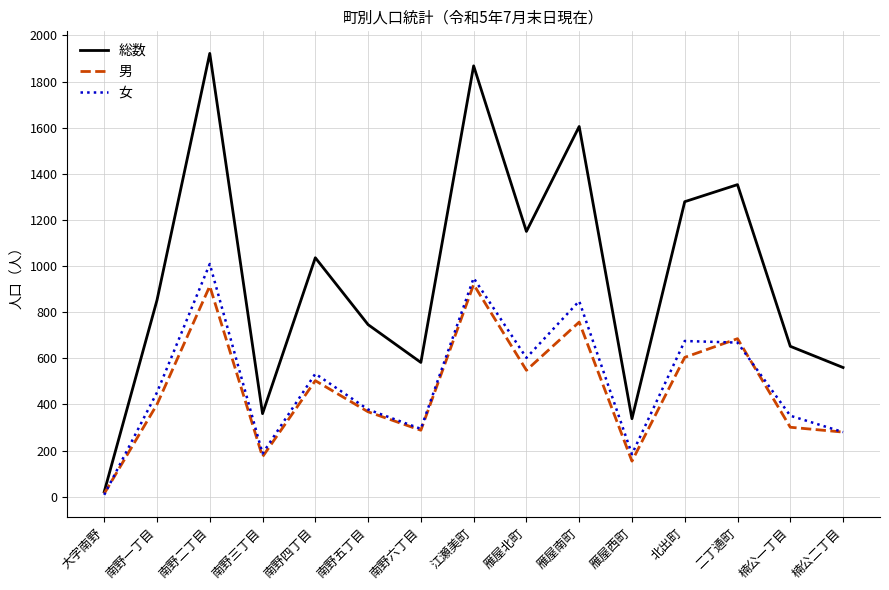

Is the value of 女 at 南野六丁目 greater than the value of 総数 at 南野六丁目?

No